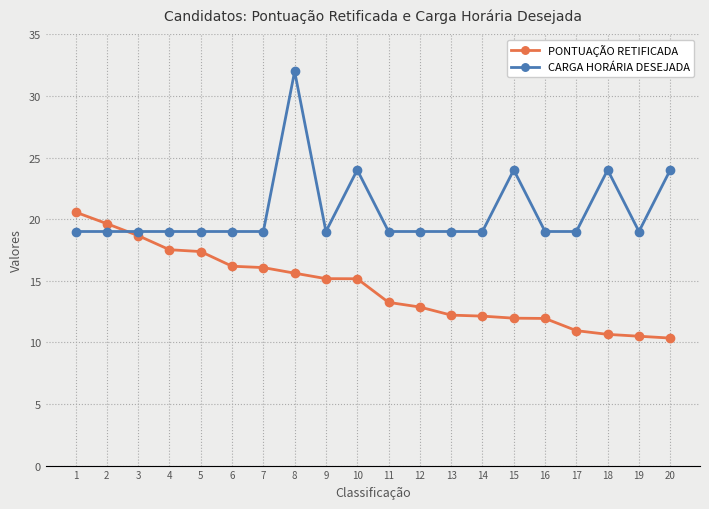

What is the value of the PONTUAÇÃO RETIFICADA point at the 12th from the left?

12.9